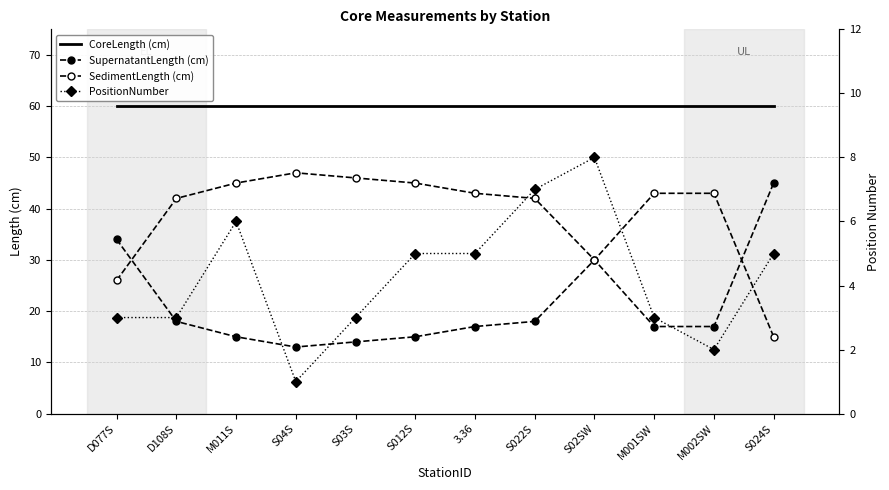

True or false: SedimentLength (cm) has more than 0 interior local peaks.

True